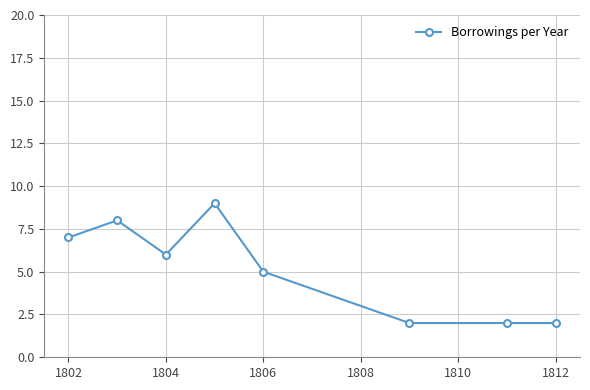

True or false: the data has more than 0 interior local peaks.

True